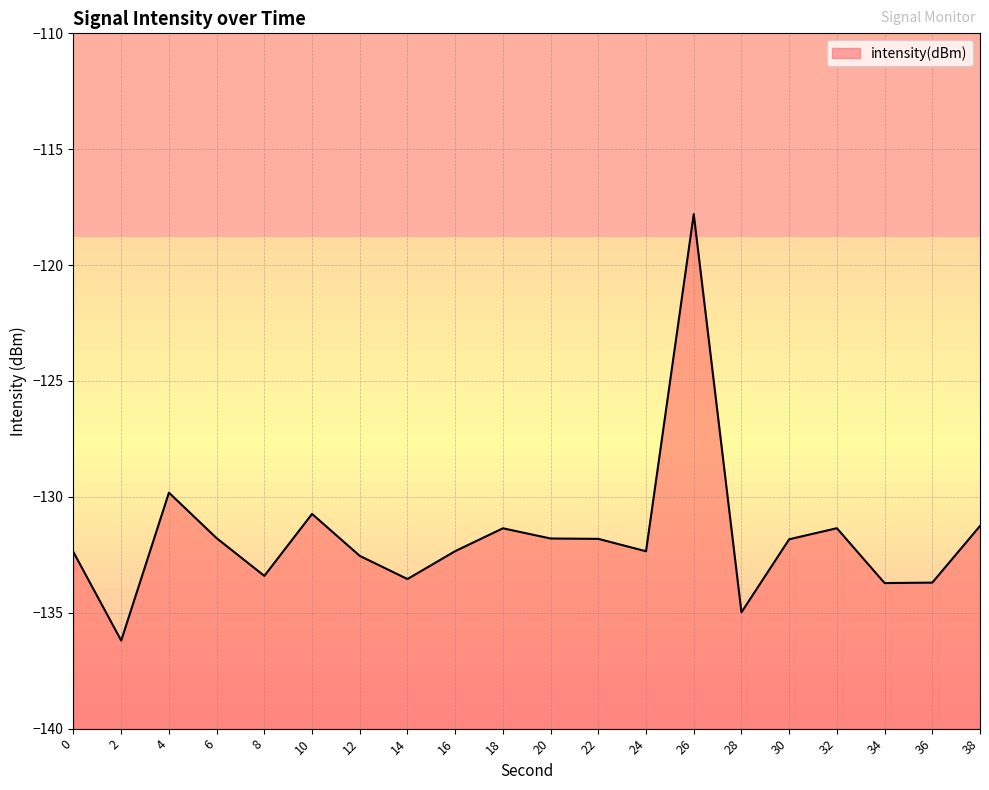

How many data points does each series have?

20